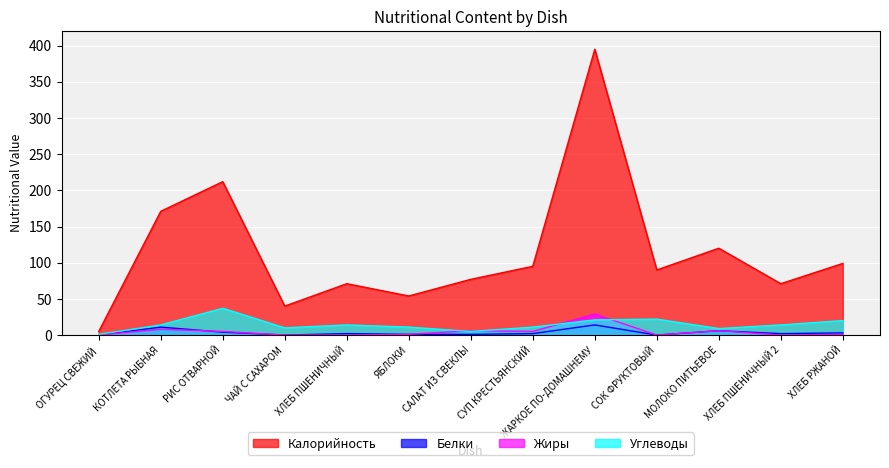

In Жиры, how many points are higher than both neighbors (excluding endpoints)?

4